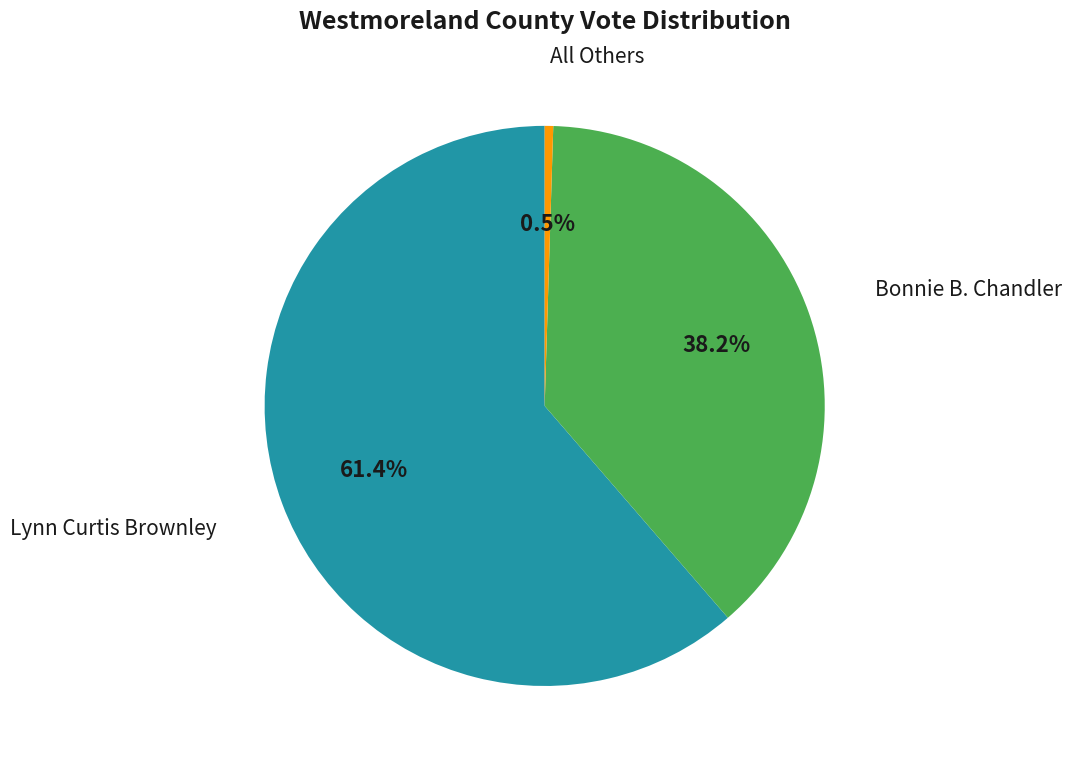

Does any single category account for the majority?

Yes